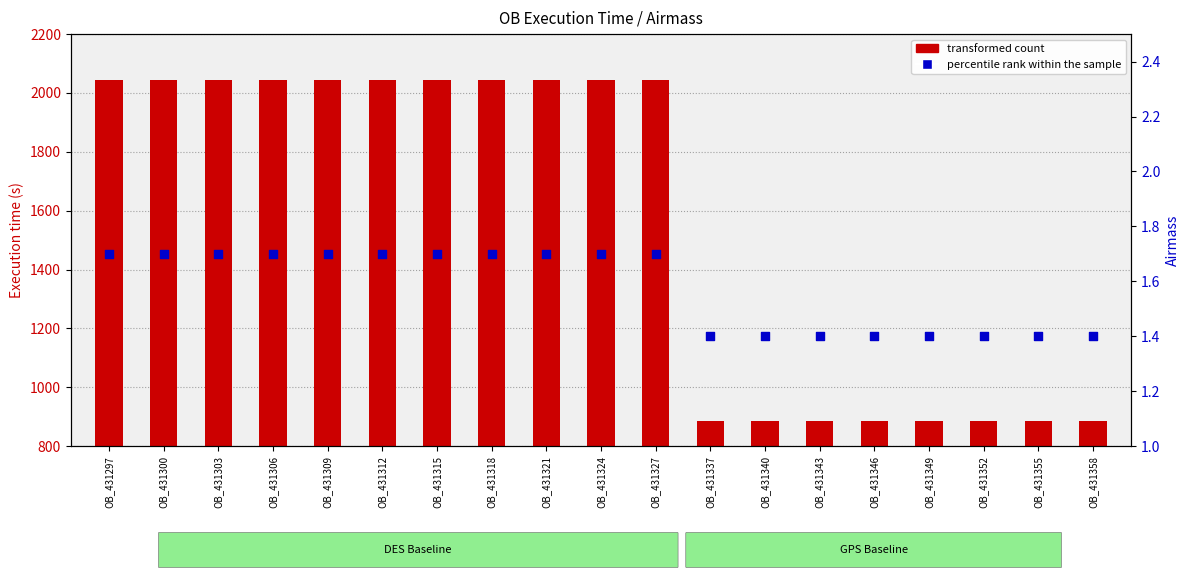

At which category is the sum across all series the highest?

OB_431297